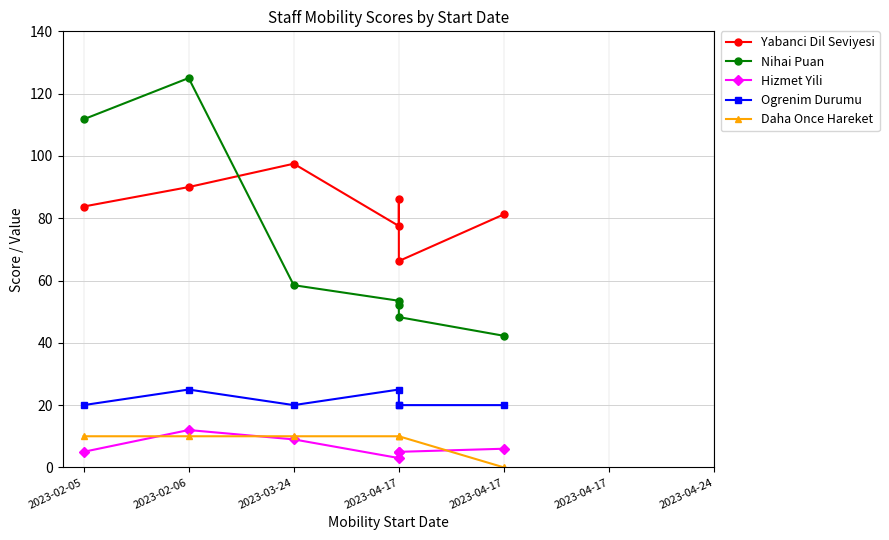

What are all the series names shown in the legend?

Yabanci Dil Seviyesi, Nihai Puan, Hizmet Yili, Ogrenim Durumu, Daha Once Hareket